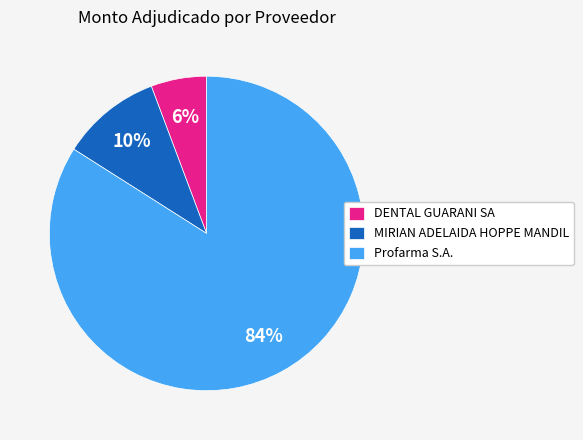

Which category has the biggest portion of the pie?

Profarma S.A.